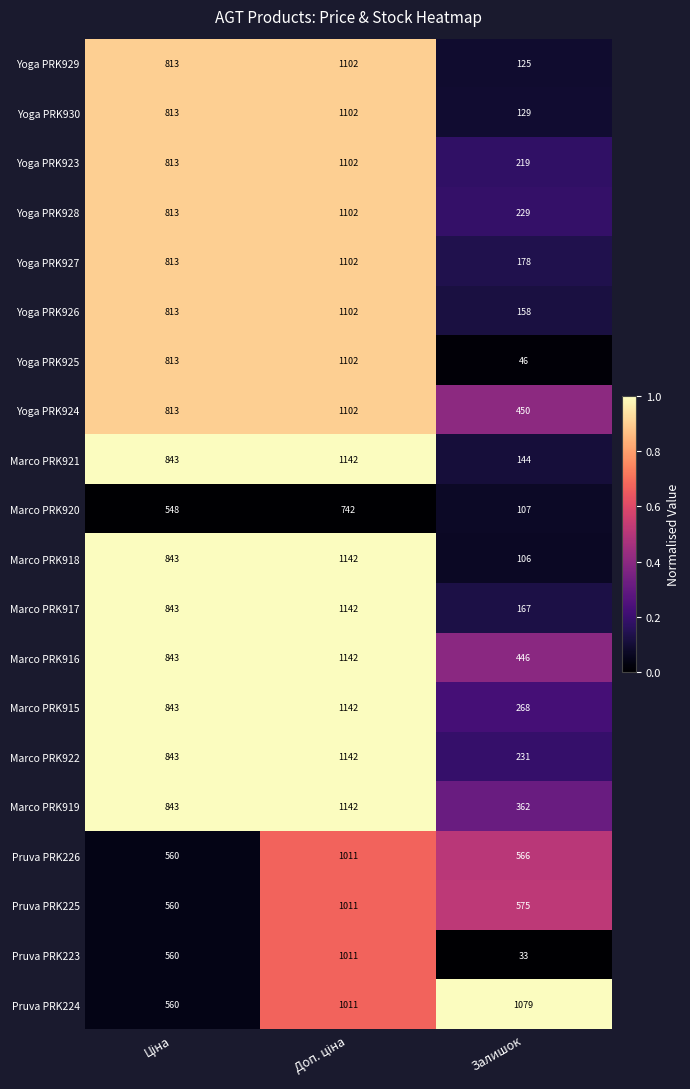

How many data points does each series have?

3